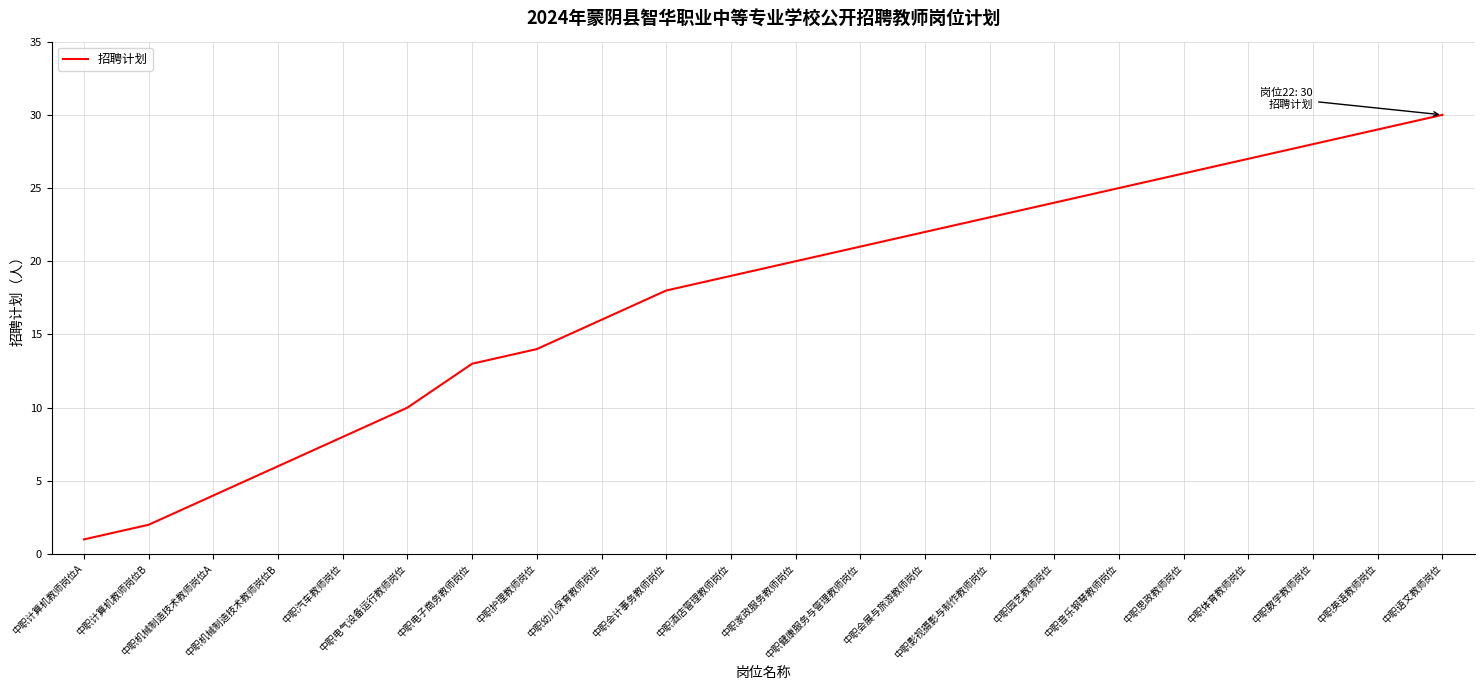

Between 中职护理教师岗位 and 中职电气设备运行教师岗位, which is larger?

中职护理教师岗位